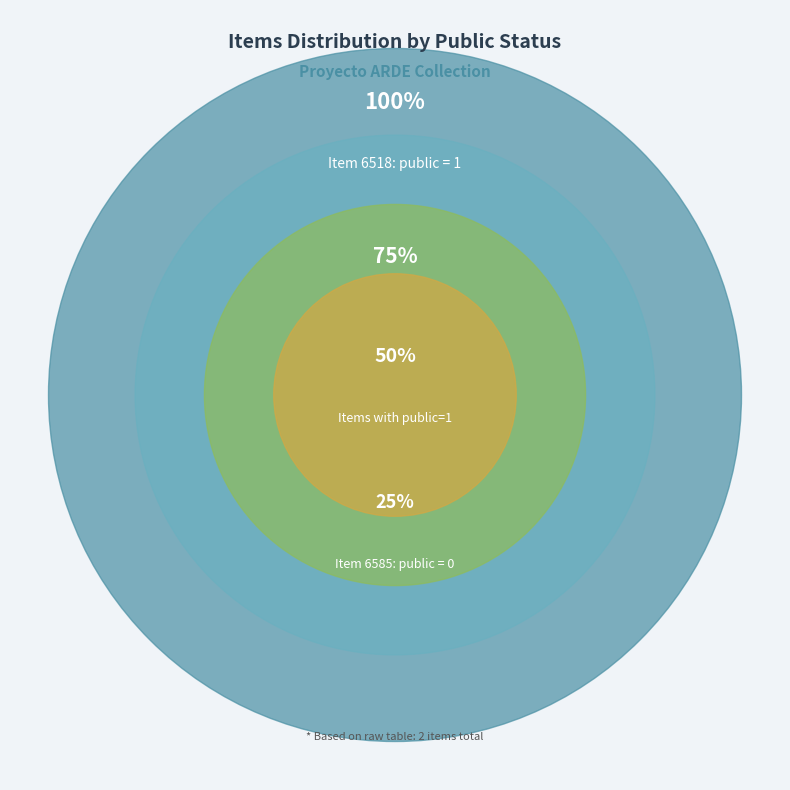

Which slice represents more than half of the pie?

6518 (public=1)